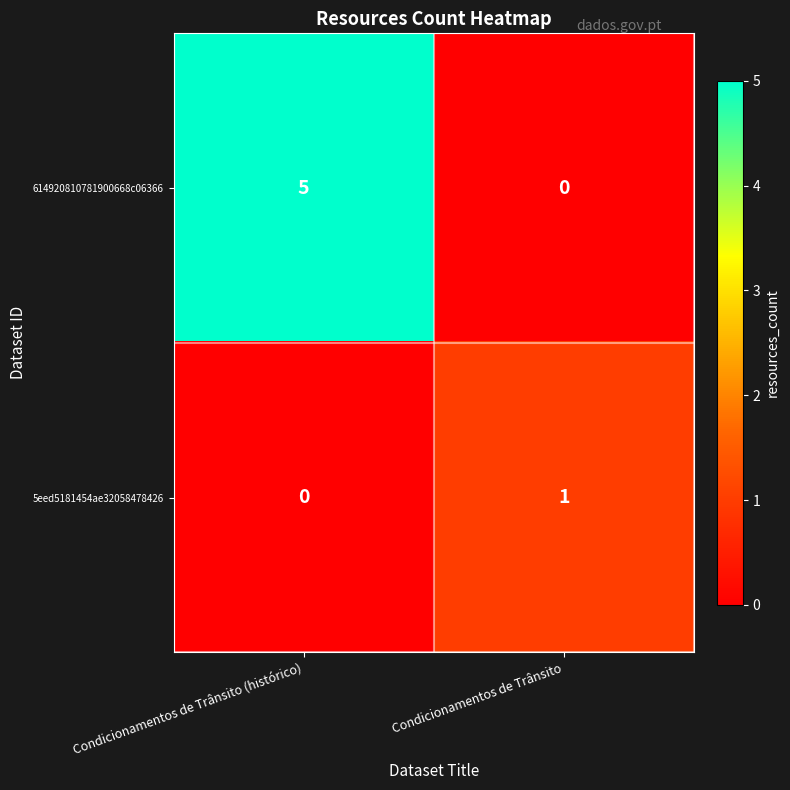

What is the difference between the 614920810781900668c06366 values at Condicionamentos de Trânsito and Condicionamentos de Trânsito (histórico)?

5